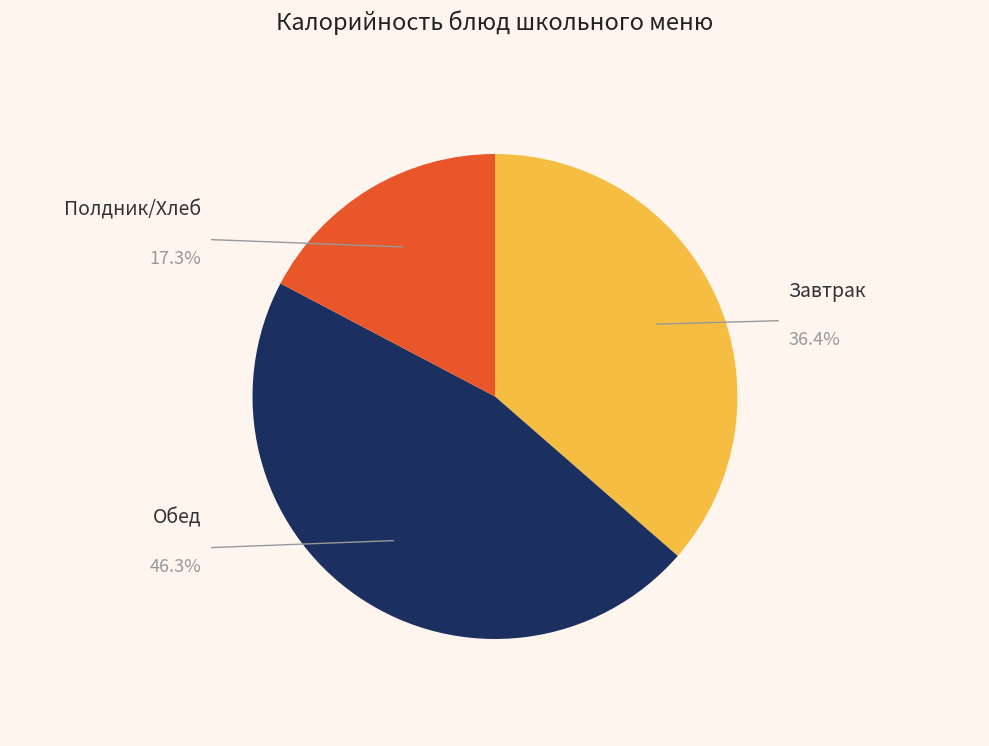

Is there any slice that represents more than half of the pie?

No